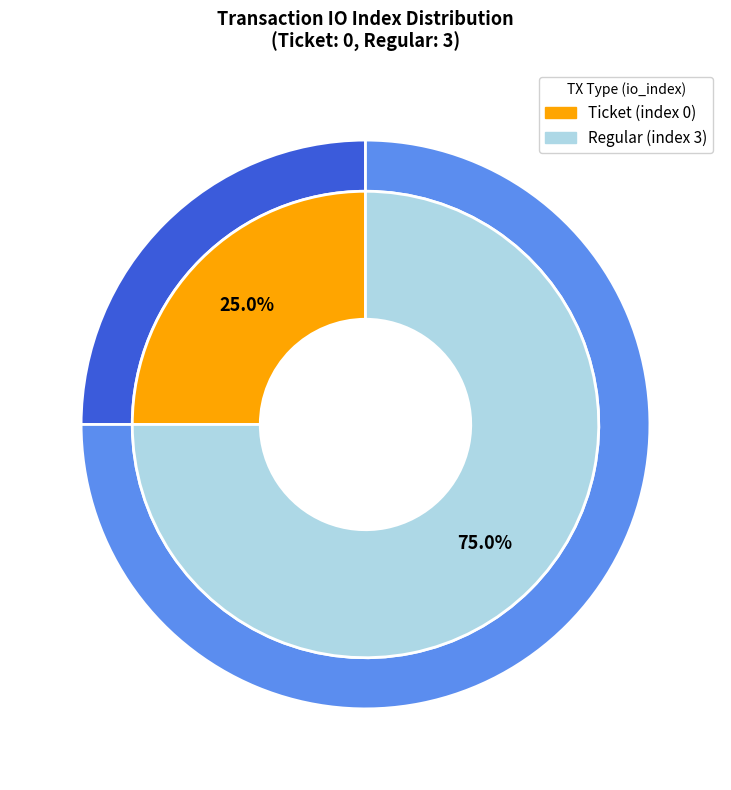

Is there any slice that represents more than half of the pie?

Yes